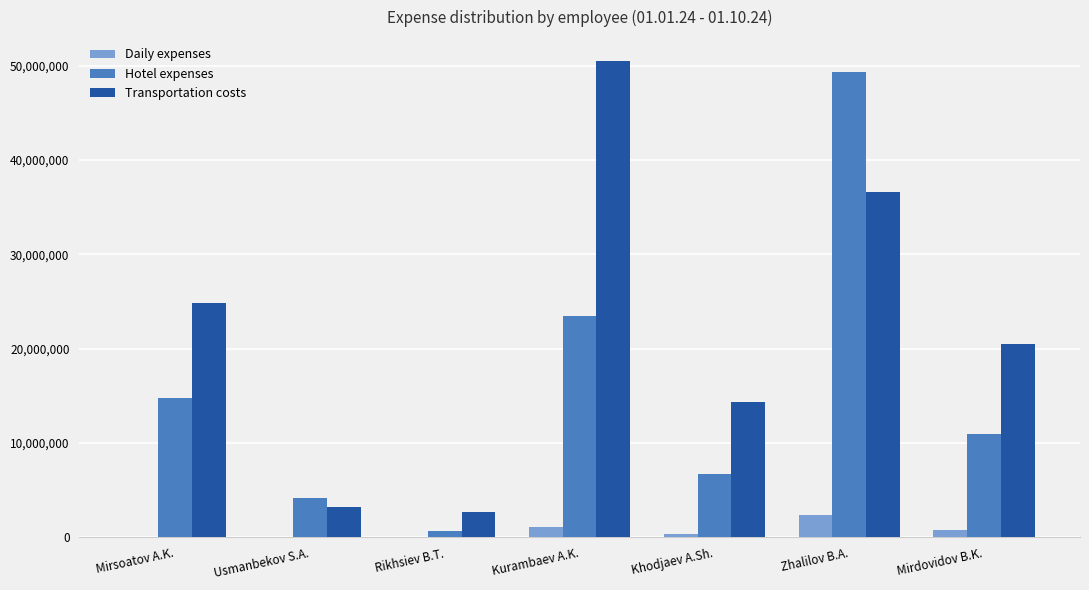

What is the highest value of the Daily expenses series?

2336500